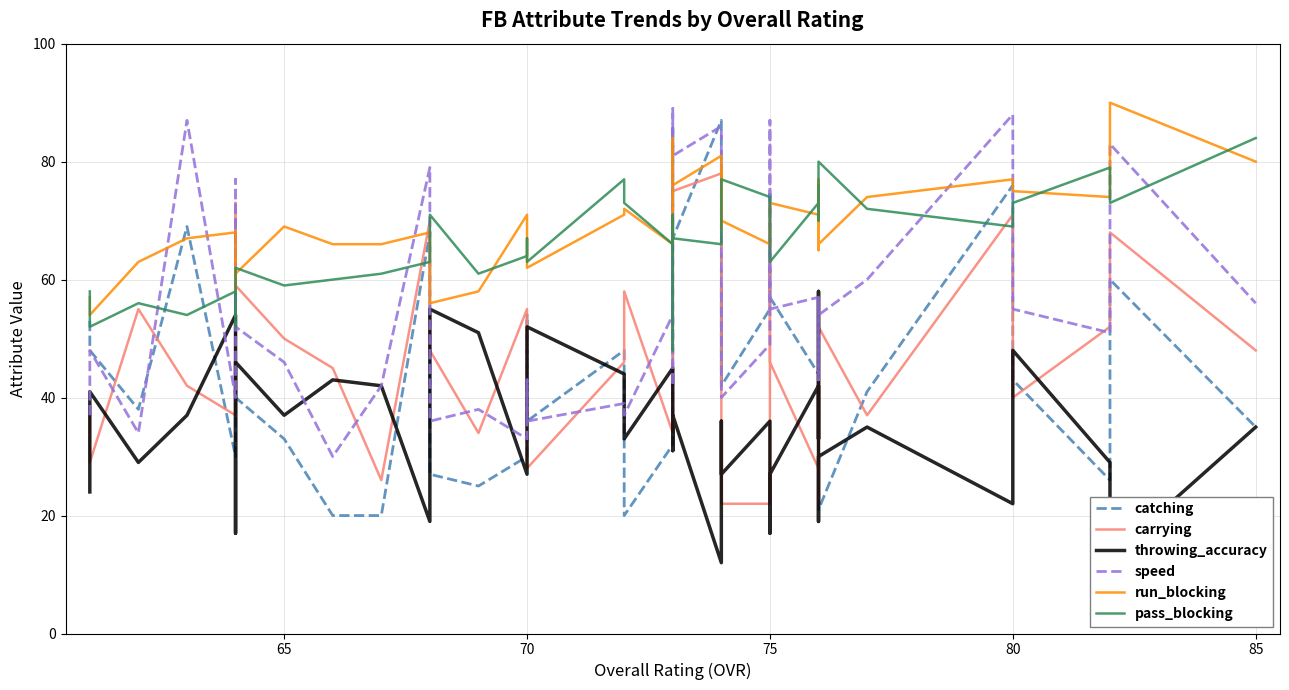

Reading left to right, what are all the values shown in this chart?

catching: 53	48	38	69	30	70	40	33	20	20	68	27	25	30	54	36	48	20	32	32	86	67	87	42	59	42	55	75	57	44	39	53	36	21	41	76	43	26	60	35
carrying: 38	29	55	42	37	73	59	50	45	26	70	48	34	55	36	28	46	58	34	39	74	75	78	41	41	22	22	69	46	28	50	45	22	52	37	71	40	52	68	48
throwing_accuracy: 24	41	29	37	54	17	46	37	43	42	19	55	51	27	39	52	44	33	45	38	31	37	12	16	36	27	36	17	27	42	33	58	19	30	35	22	48	29	13	35
speed: 37	48	34	87	40	77	52	46	30	42	79	36	38	33	43	36	39	37	54	42	89	81	86	77	40	40	49	87	55	57	55	43	57	54	60	88	55	51	83	56
run_blocking: 57	54	63	67	68	58	61	69	66	66	68	56	58	71	67	62	71	72	66	68	84	76	81	69	79	70	66	66	73	71	65	77	71	66	74	77	75	74	90	80
pass_blocking: 58	52	56	54	58	52	62	59	60	61	63	71	61	64	67	63	77	73	66	71	48	67	66	66	68	77	74	73	63	73	74	76	70	80	72	69	73	79	73	84